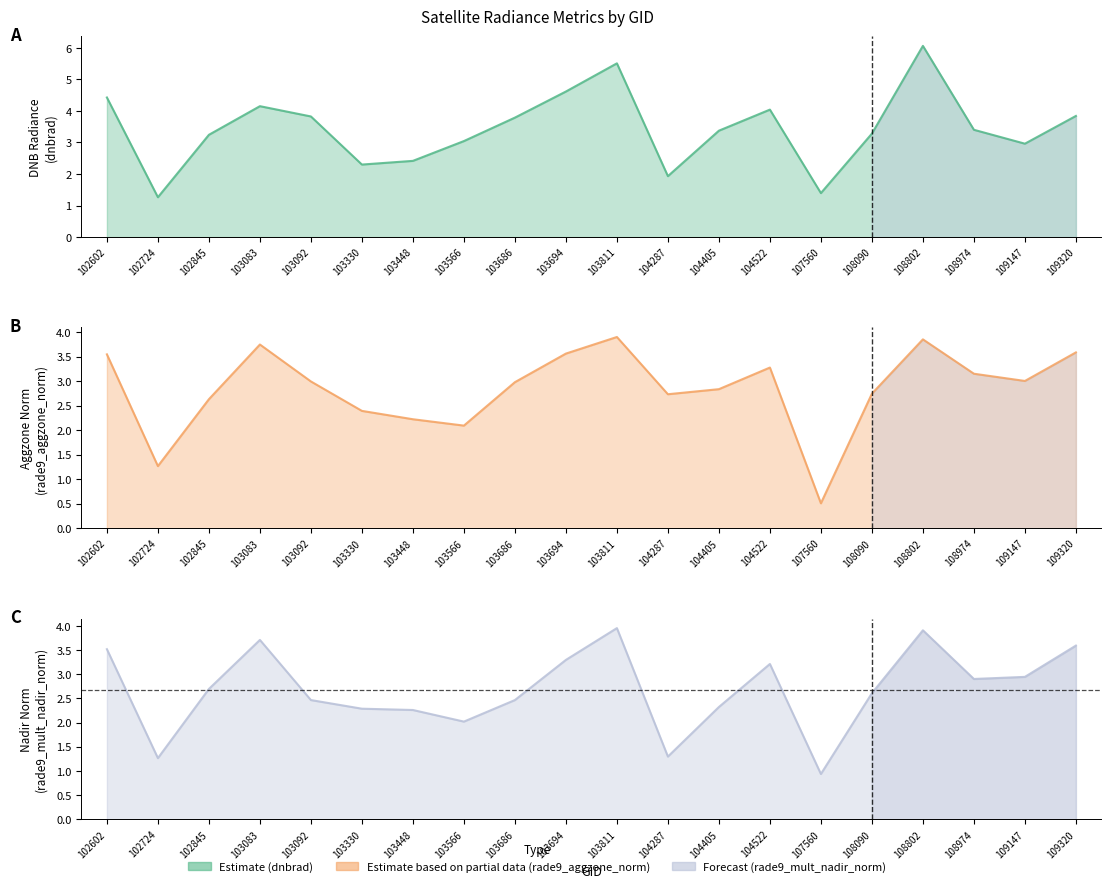

Between 103566 and 104287, which is larger?

103566